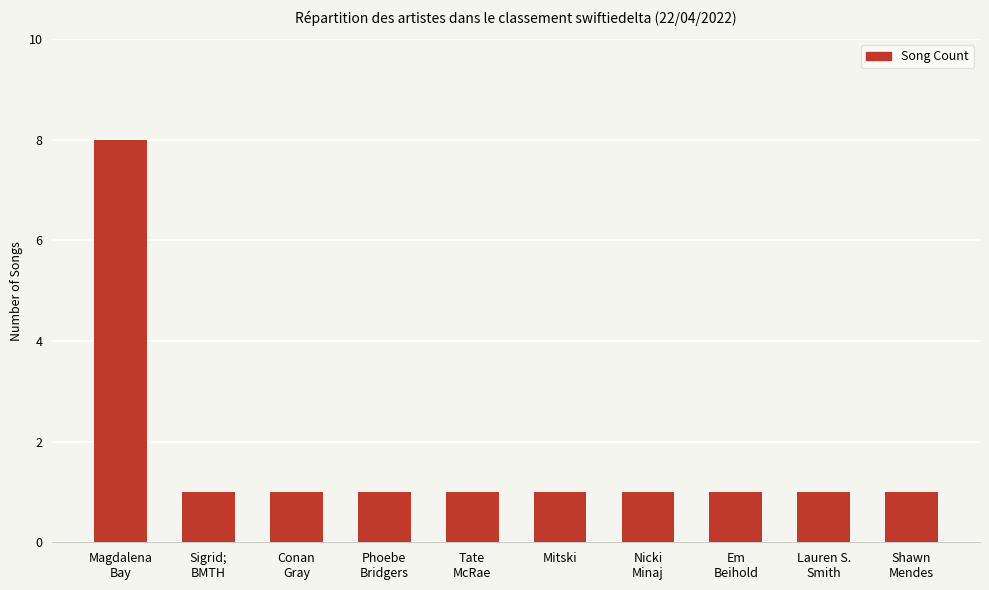

What is the value of the 8th bar from the left?

1